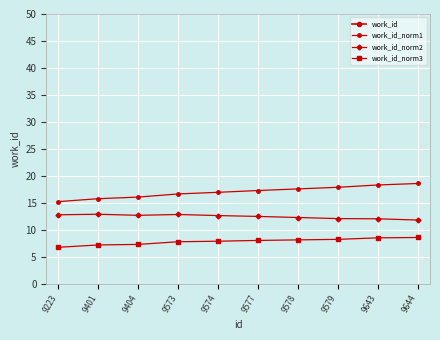

At which category does the chart reach its minimum across all series?

9223